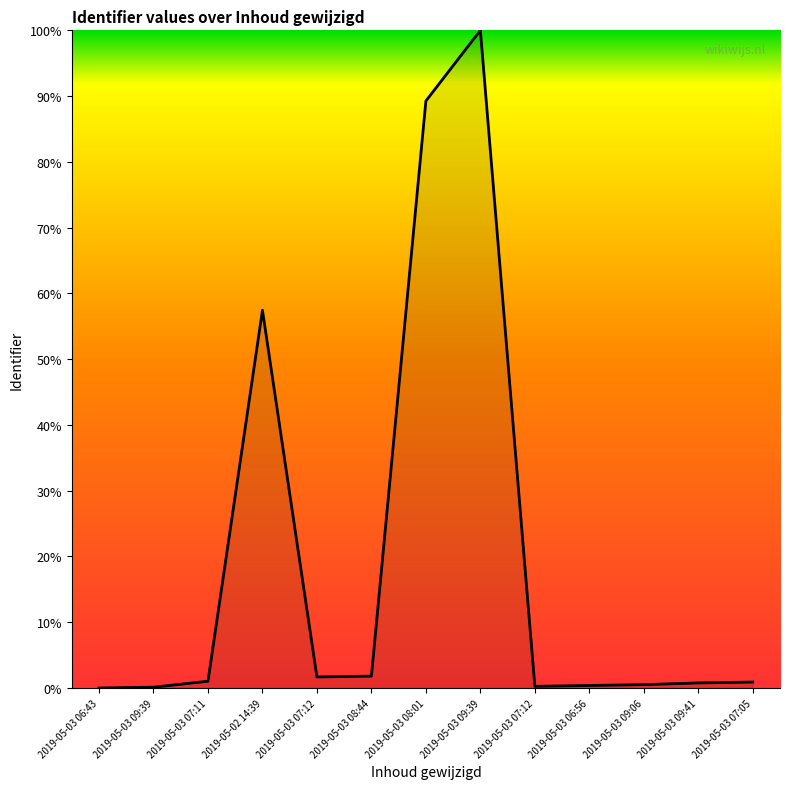

Reading left to right, what are all the values shown in this chart?

0.0	0.1	1.0	57.4	1.7	1.8	89.3	100.0	0.3	0.4	0.5	0.8	0.9